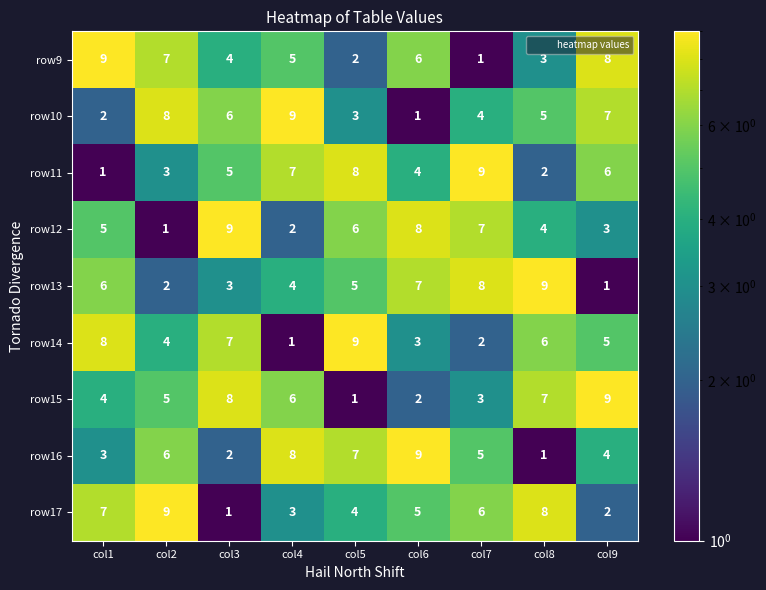

True or false: row15 has a value of 7 at col2.

False